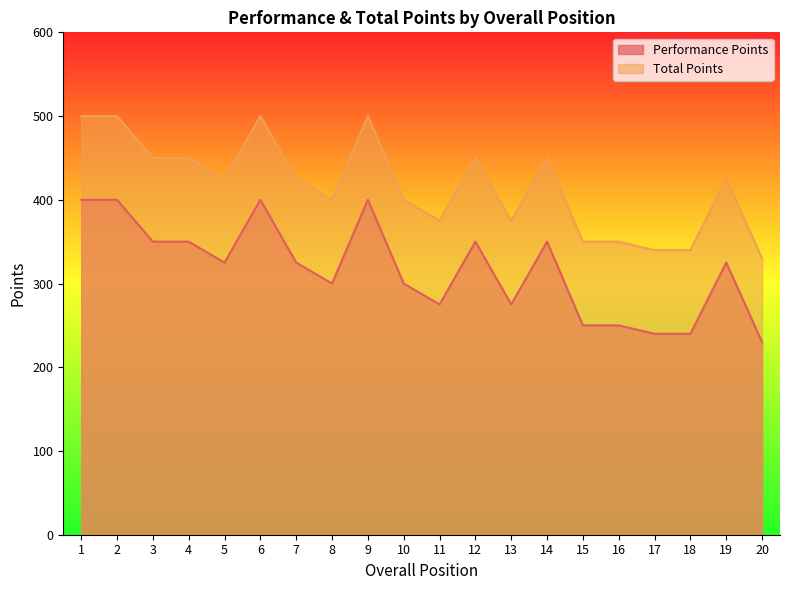

Is the value of Total Points at 2 greater than the value of Performance Points at 7?

Yes